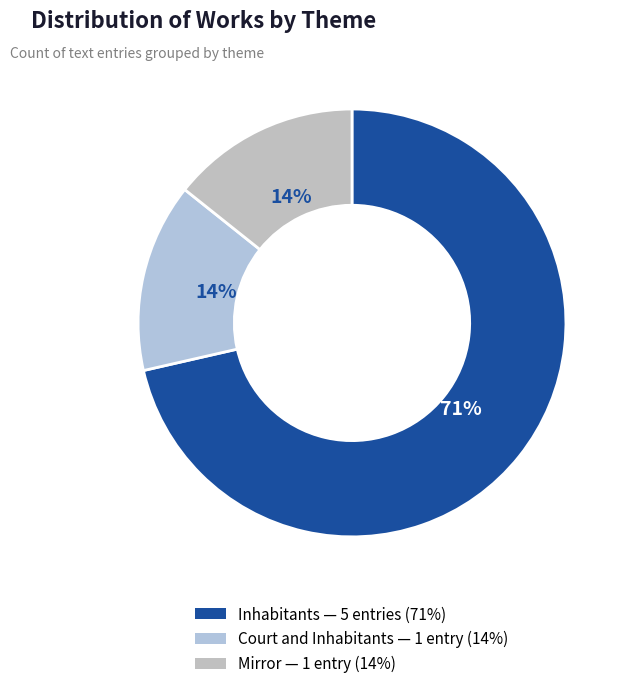

How many slices are in this pie chart?

3